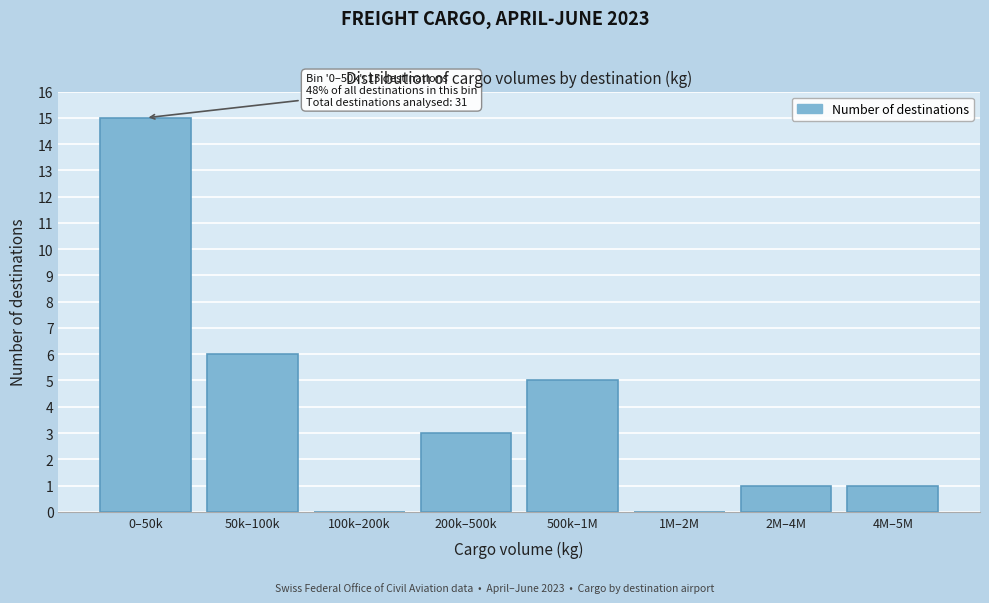

Reading right to left, extract all data points from this chart.

4M–5M=1	2M–4M=1	1M–2M=0	500k–1M=5	200k–500k=3	100k–200k=0	50k–100k=6	0–50k=15